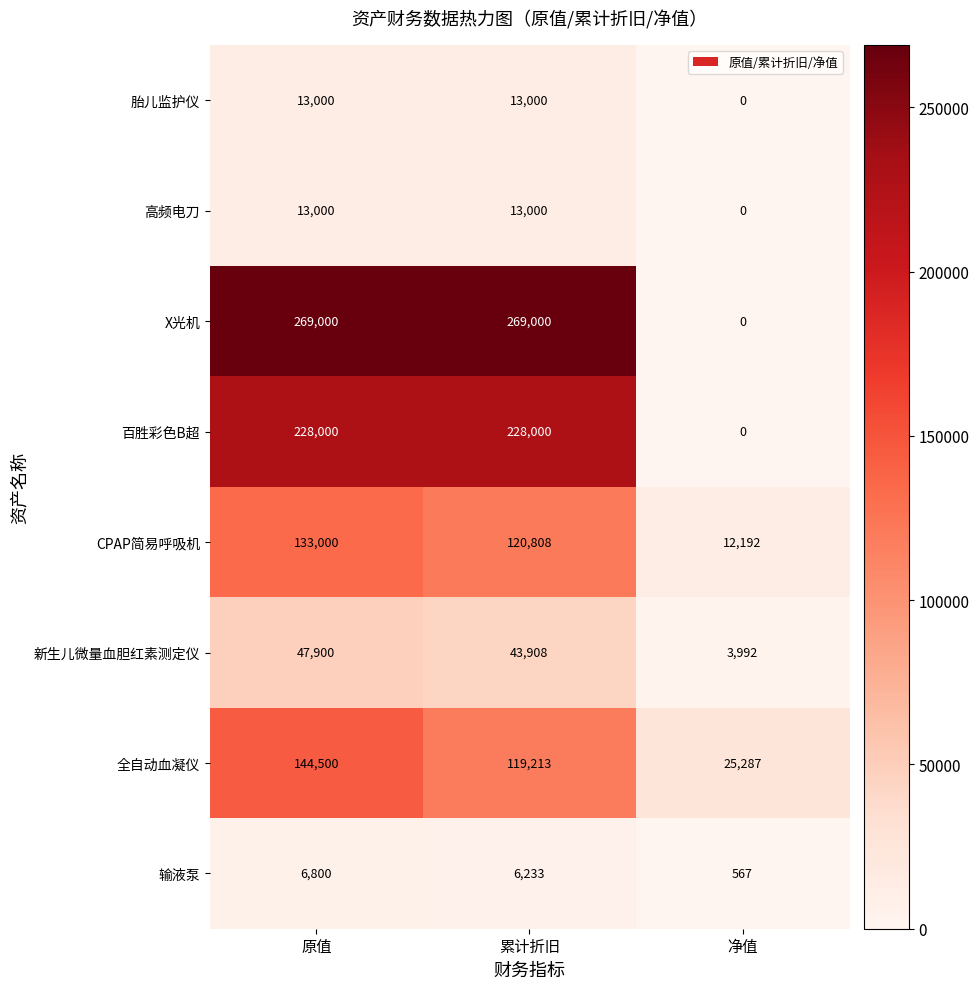

What is the total value across all series at 净值?

42038